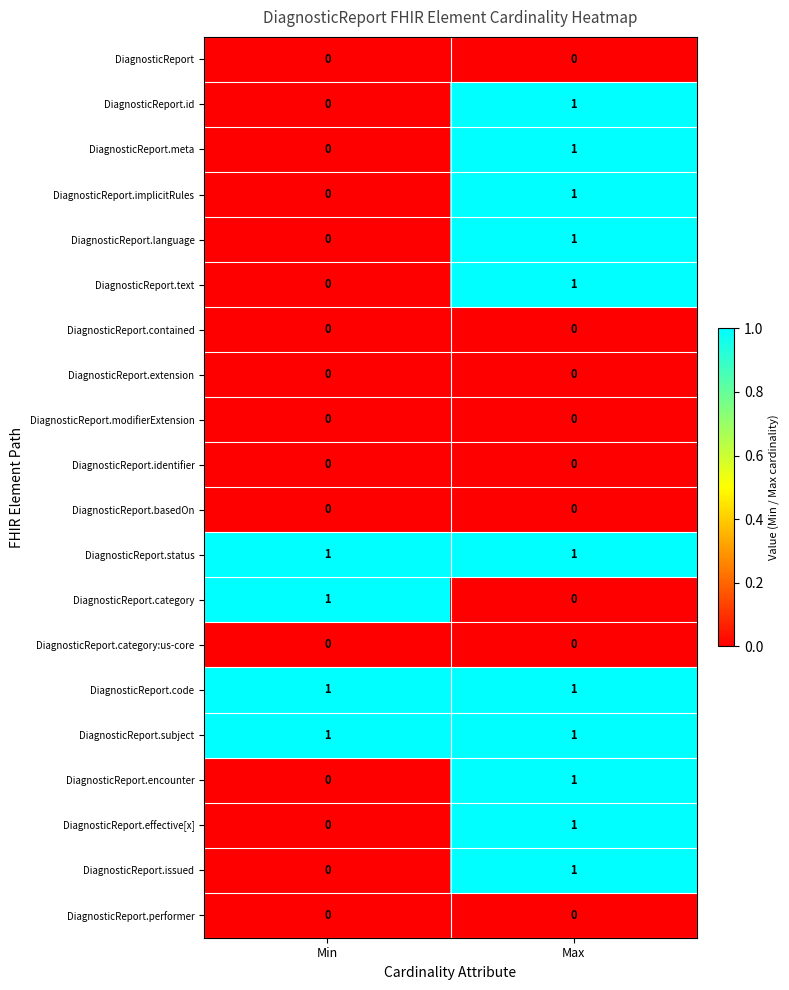

Is it true that DiagnosticReport.subject equals 1 at Max?

True